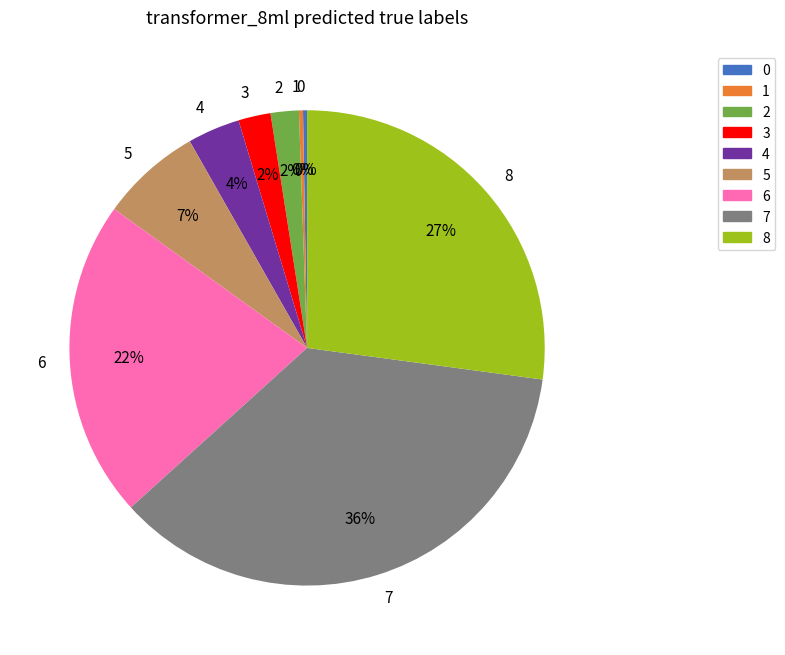

To the nearest percent, what portion does 6 represent?

22%